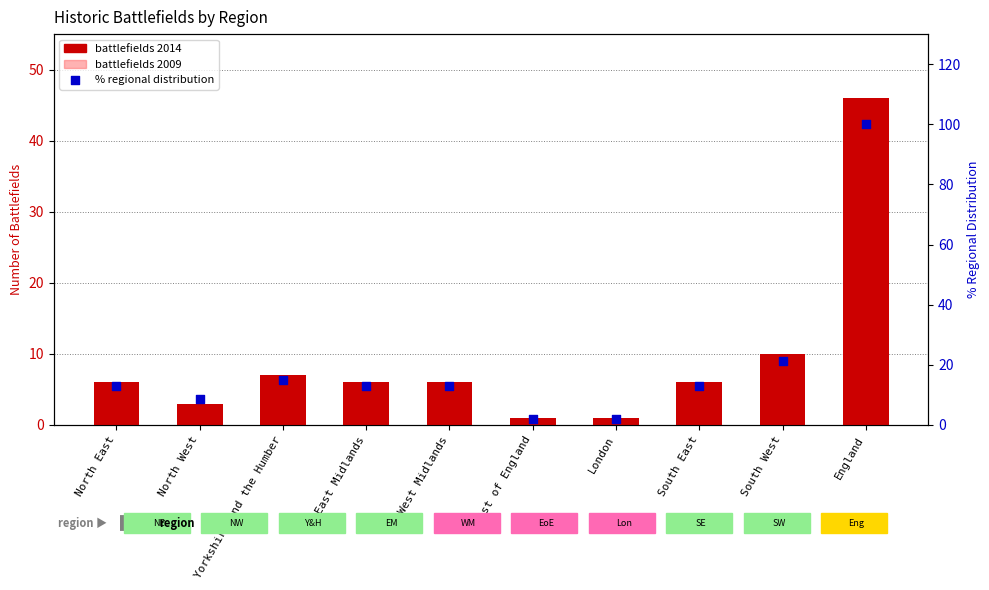

What is the total value across all series at East of England?

4.1